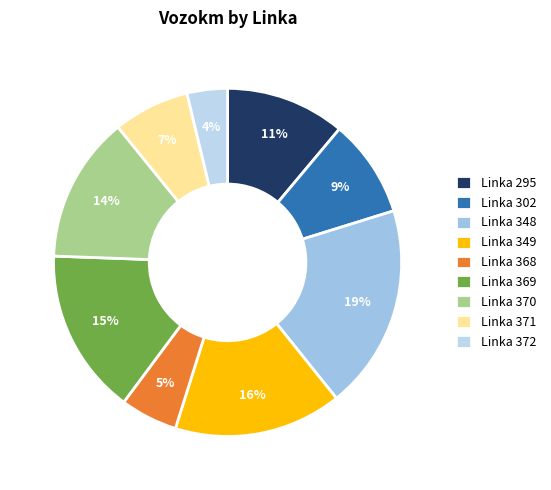

What is the largest slice in the pie chart?

Linka 348